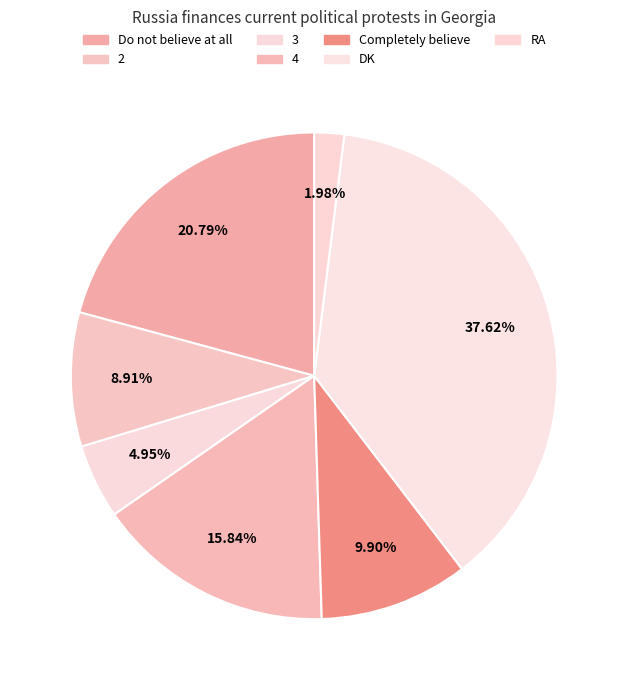

What is the smallest slice in the pie chart?

RA